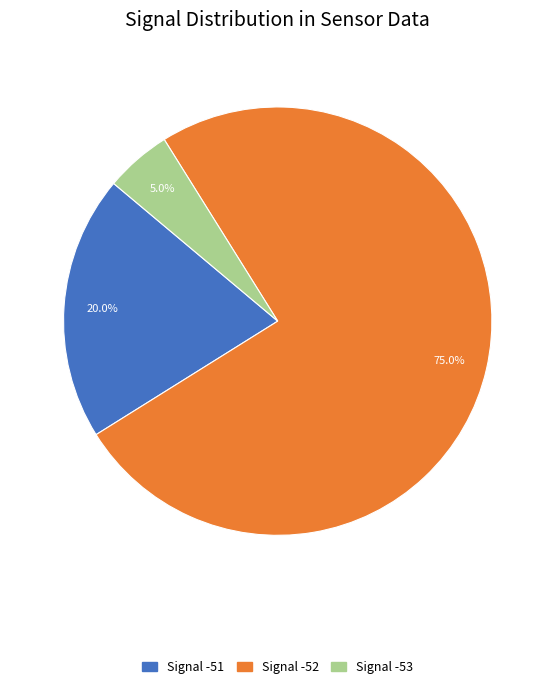

Is there a majority slice in this chart?

Yes